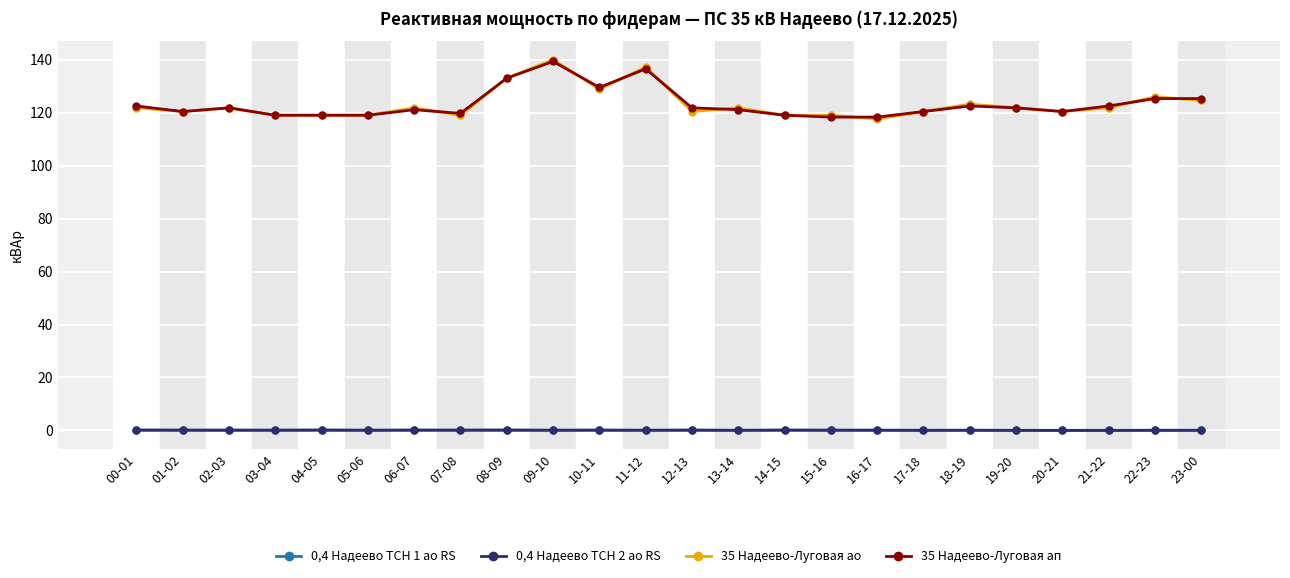

True or false: 0,4 Надеево ТСН 1 ао RS has a value of 0.1 at 21-22.

True